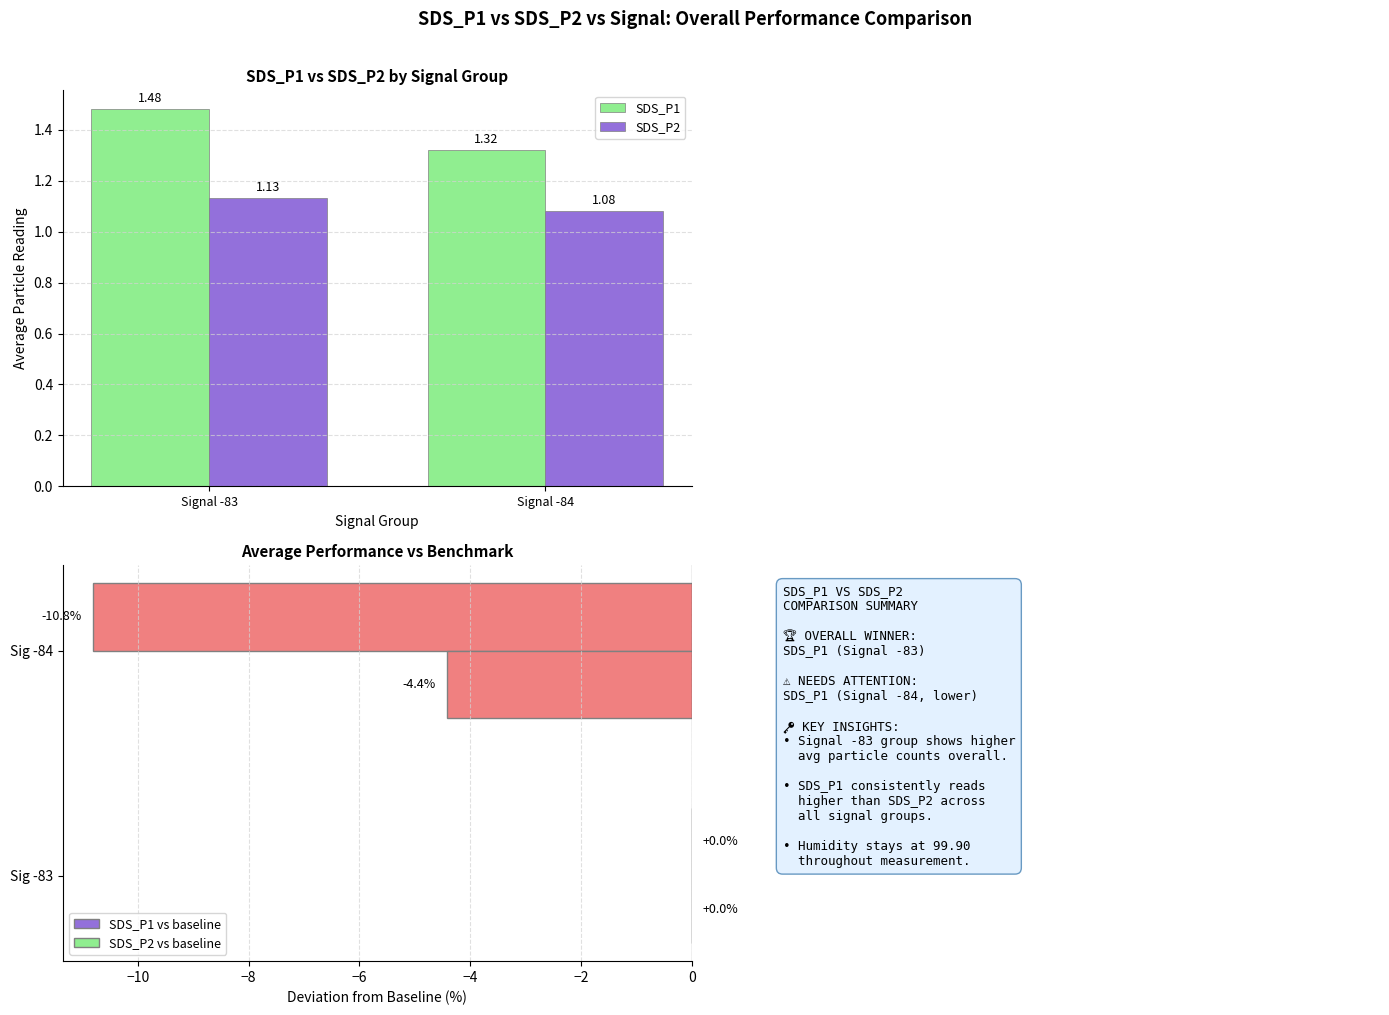

How many data points in SDS_P1 vs baseline are less than 0?

1